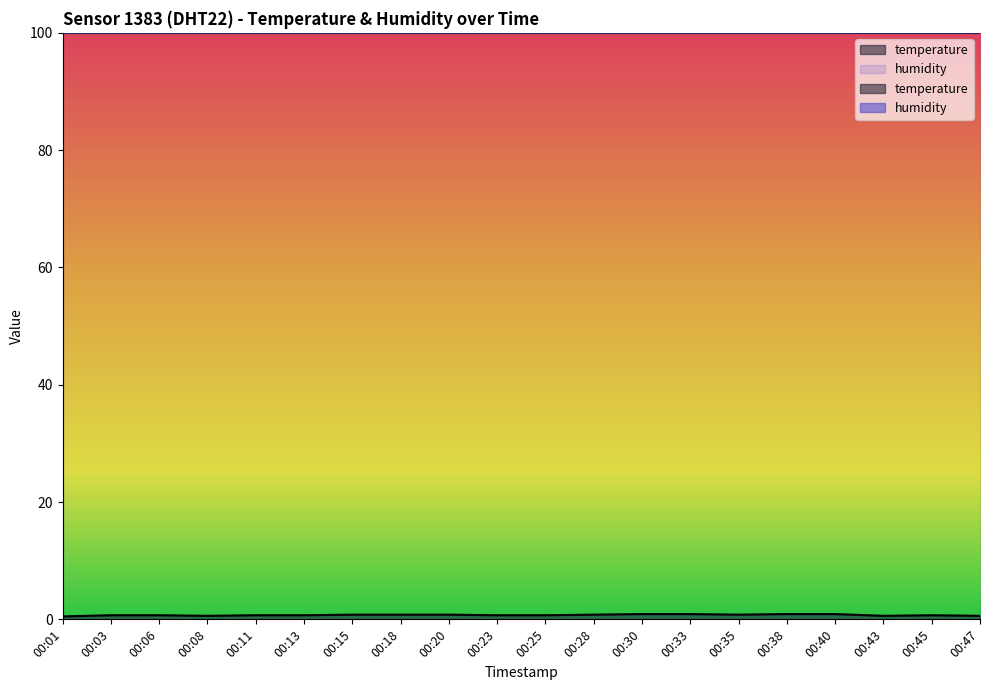

Reading left to right, list all the values displayed in this chart.

0.5	0.7	0.7	0.6	0.7	0.7	0.8	0.8	0.8	0.7	0.7	0.8	0.9	0.9	0.8	0.9	0.9	0.6	0.7	0.6